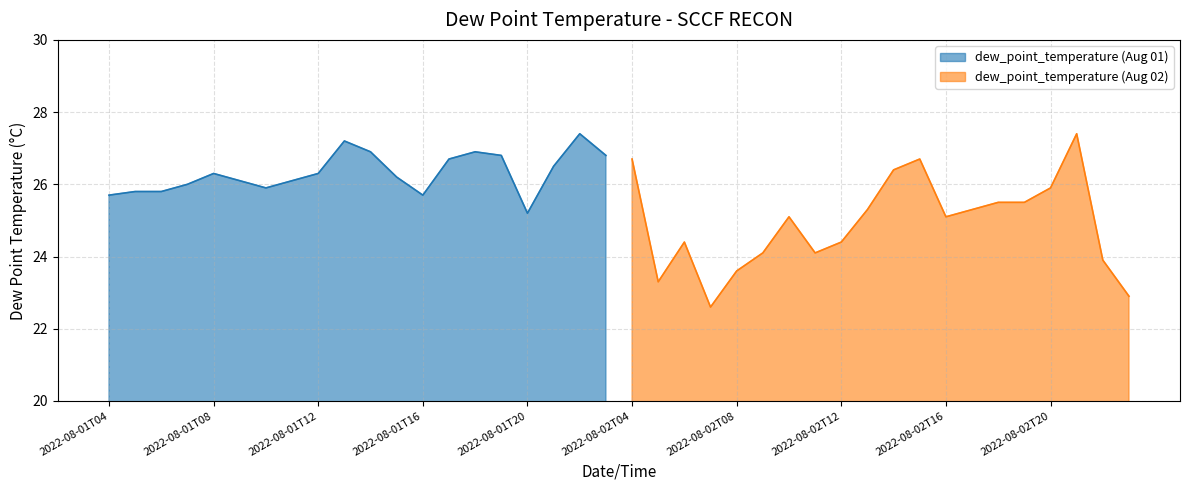

What position from the right is 2022-08-02T23?

1